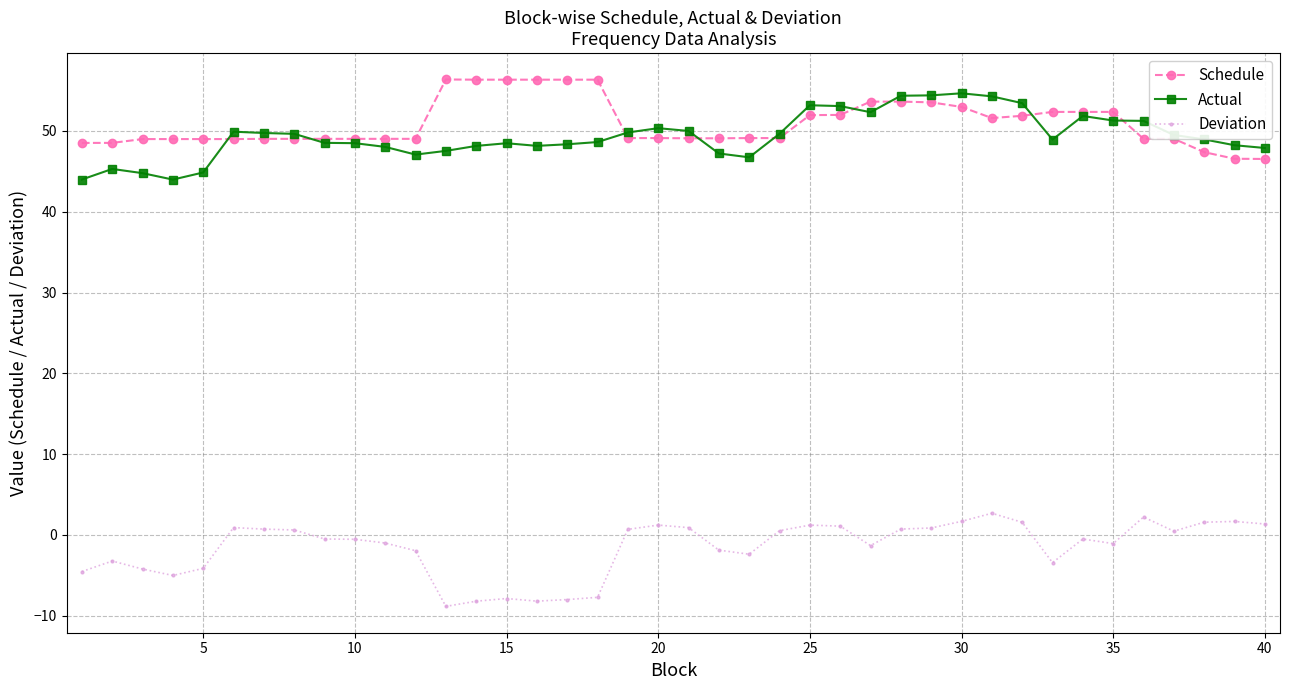

What is the value of the Actual point at the 1st from the left?

44.0